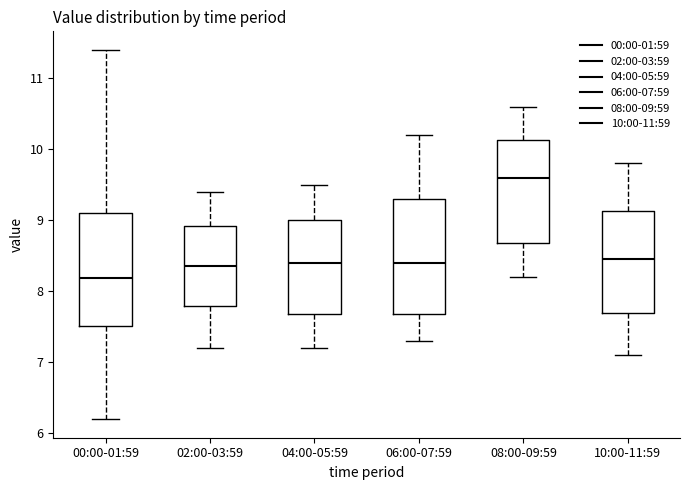

Reading left to right, read every box against the y-axis: the position of its median line, the range the box covers, and the ends of its whiskers. The values are not printed on the chart, so give them approximately, as read against the axis.

00:00-01:59: median 8.2, box 7.5 to 9.1, whiskers 6.2 to 11.4
02:00-03:59: median 8.4, box 7.8 to 8.9, whiskers 7.2 to 9.4
04:00-05:59: median 8.4, box 7.7 to 9.0, whiskers 7.2 to 9.5
06:00-07:59: median 8.4, box 7.7 to 9.3, whiskers 7.3 to 10.2
08:00-09:59: median 9.6, box 8.7 to 10.1, whiskers 8.2 to 10.6
10:00-11:59: median 8.5, box 7.7 to 9.1, whiskers 7.1 to 9.8